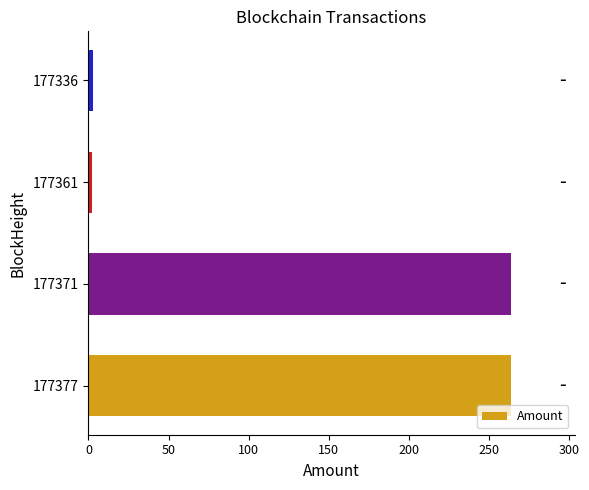

What is the difference between the maximum and second lowest values?

260.8